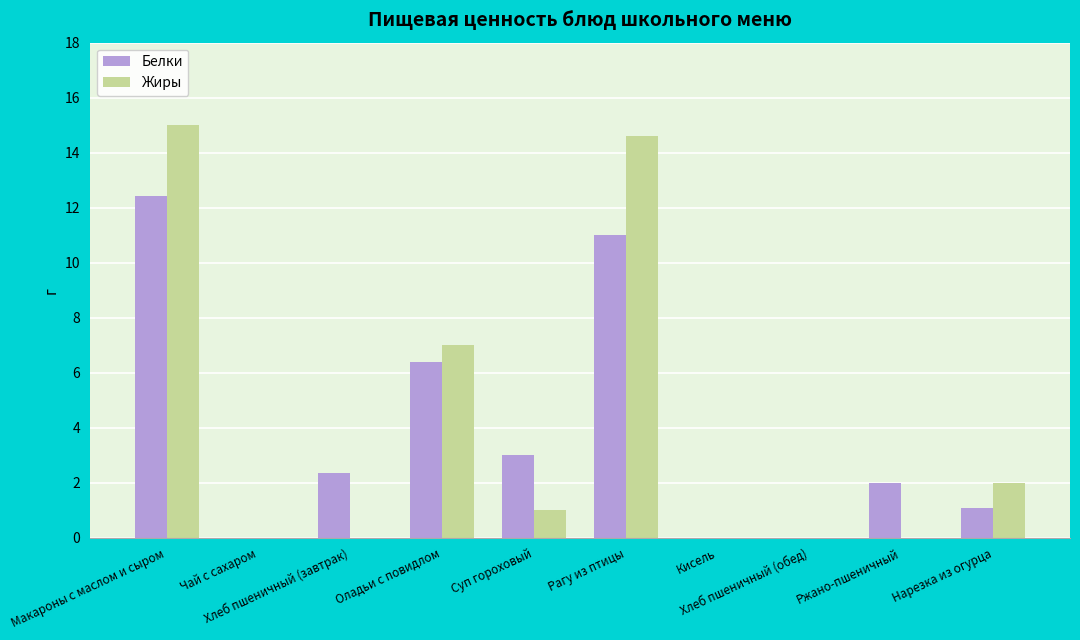

What is the sum of all Жиры values?

39.6